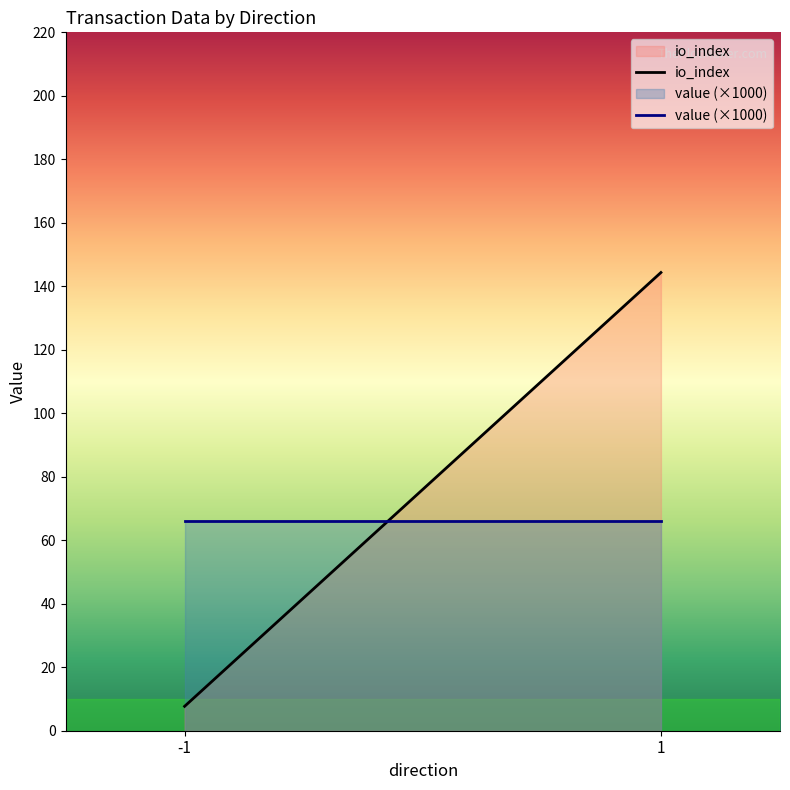

What are all the series names shown in the legend?

io_index, value